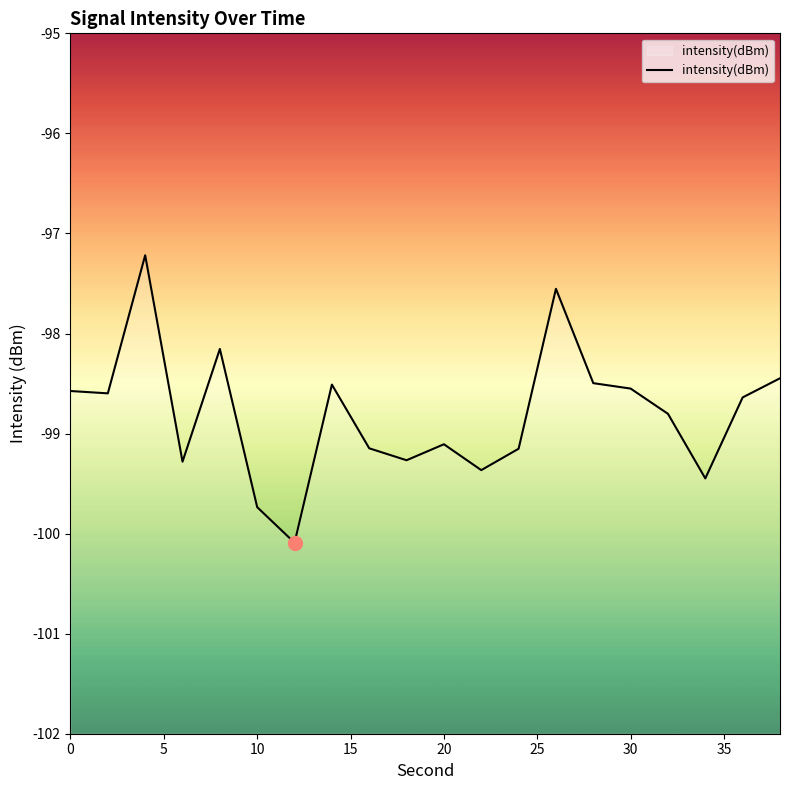

What is the minimum value shown in the chart?

-100.1